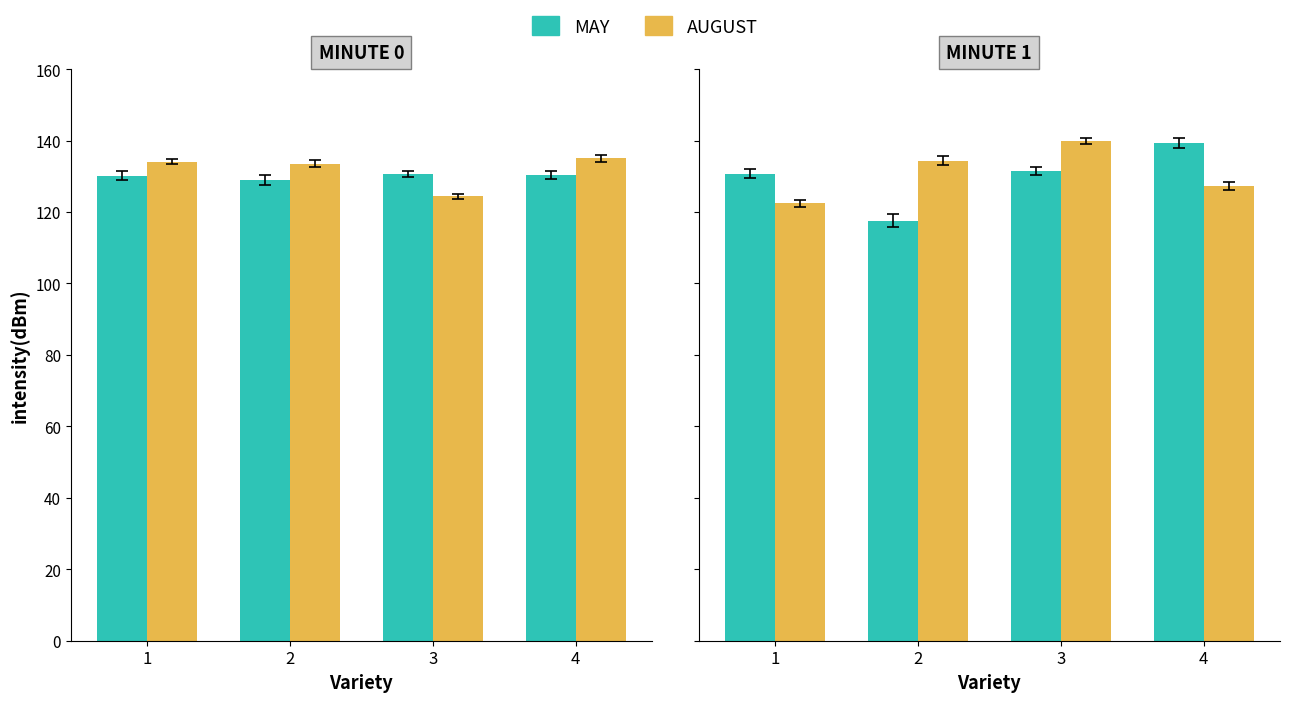

Count the number of data series in this chart.

2